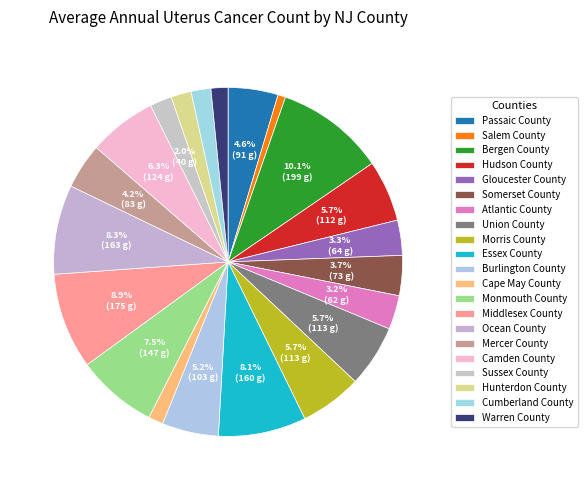

Is the sum of Cape May County and Union County greater than half?

No